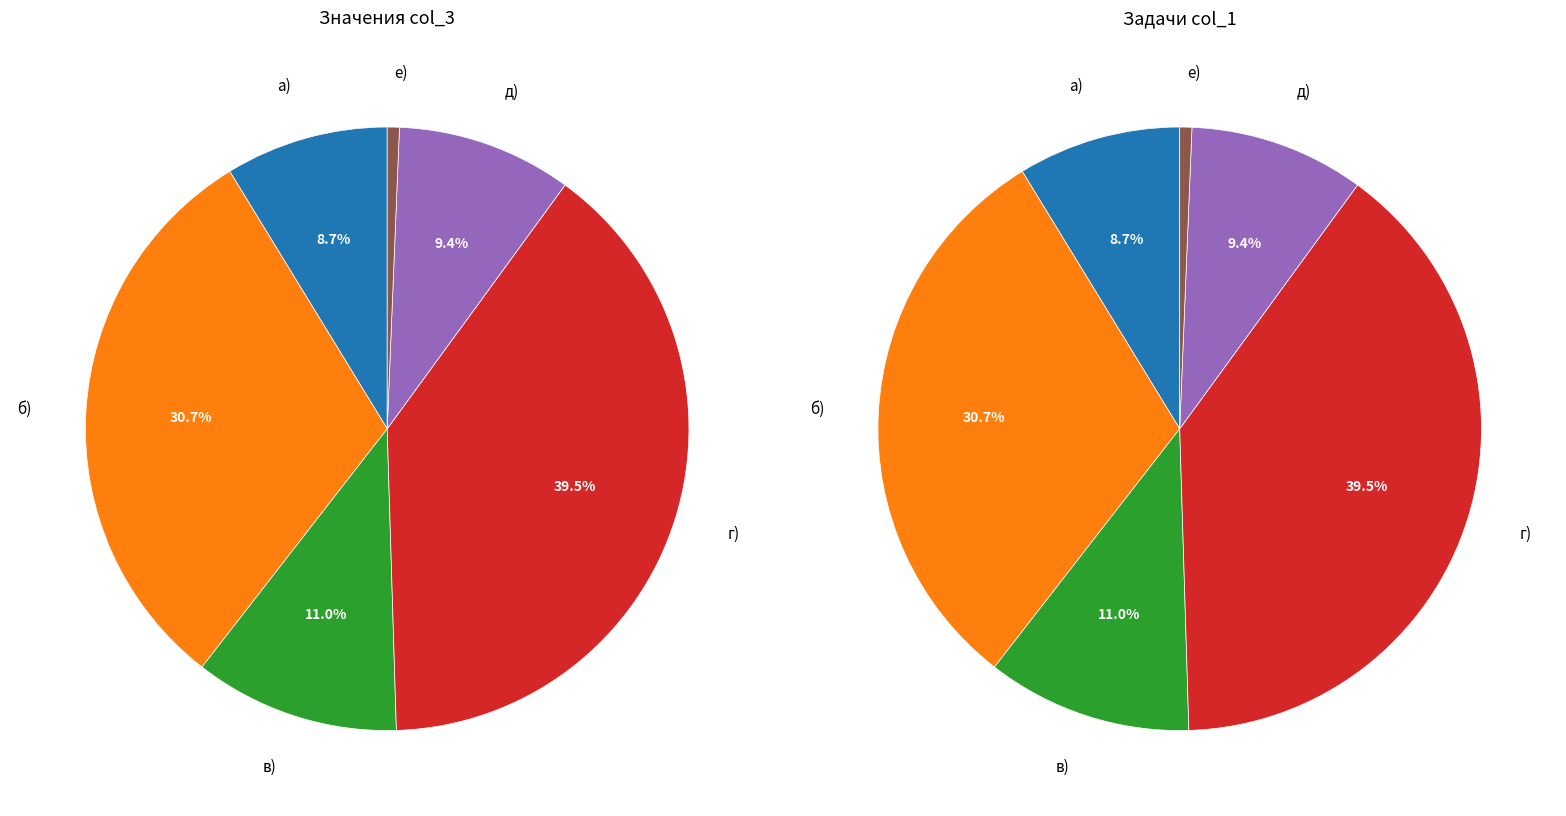

How many segments does this pie chart have?

6